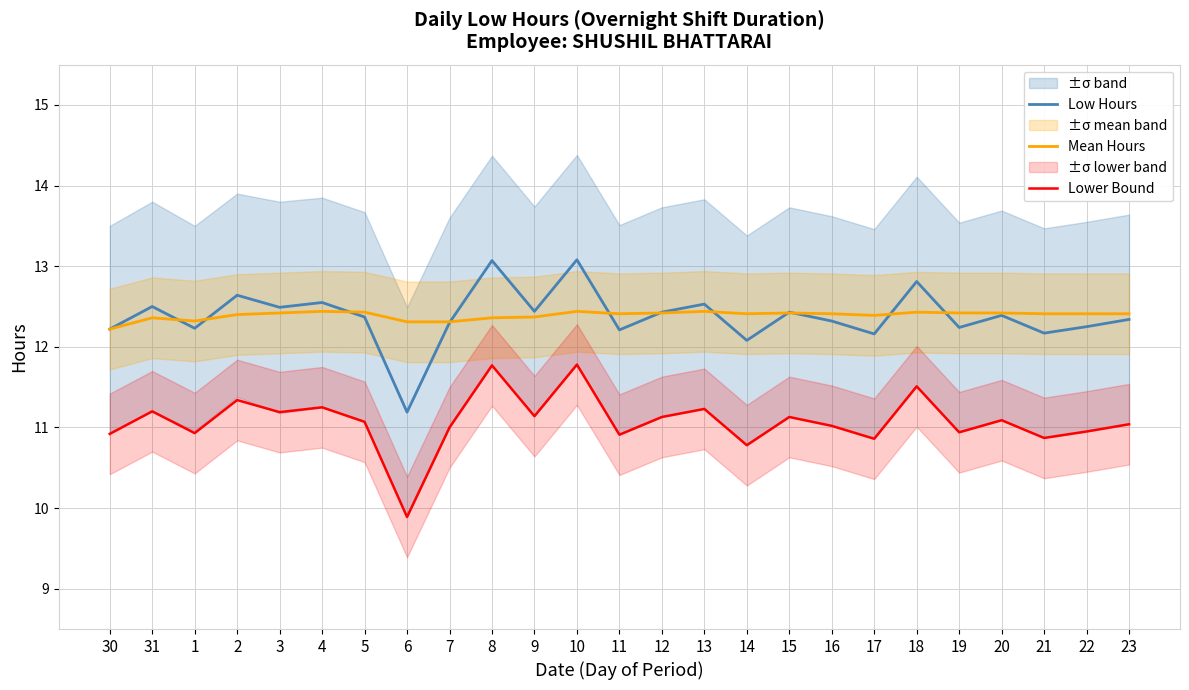

Is the value of Lower Bound at 30 greater than the value of Low Hours at 2?

No